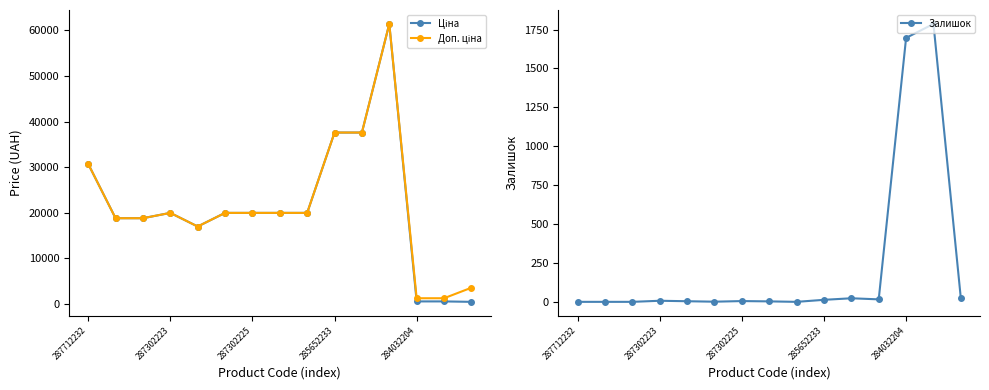

Which series has the largest range (max minus min)?

Ціна